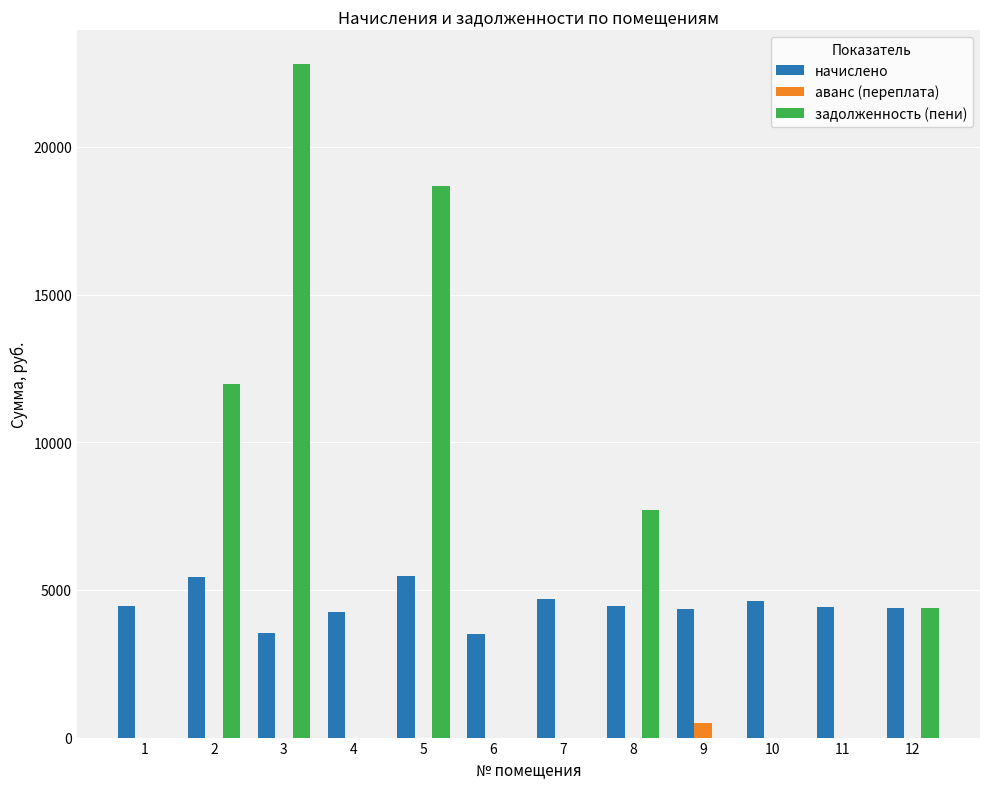

Does the chart contain stacked bars?

No